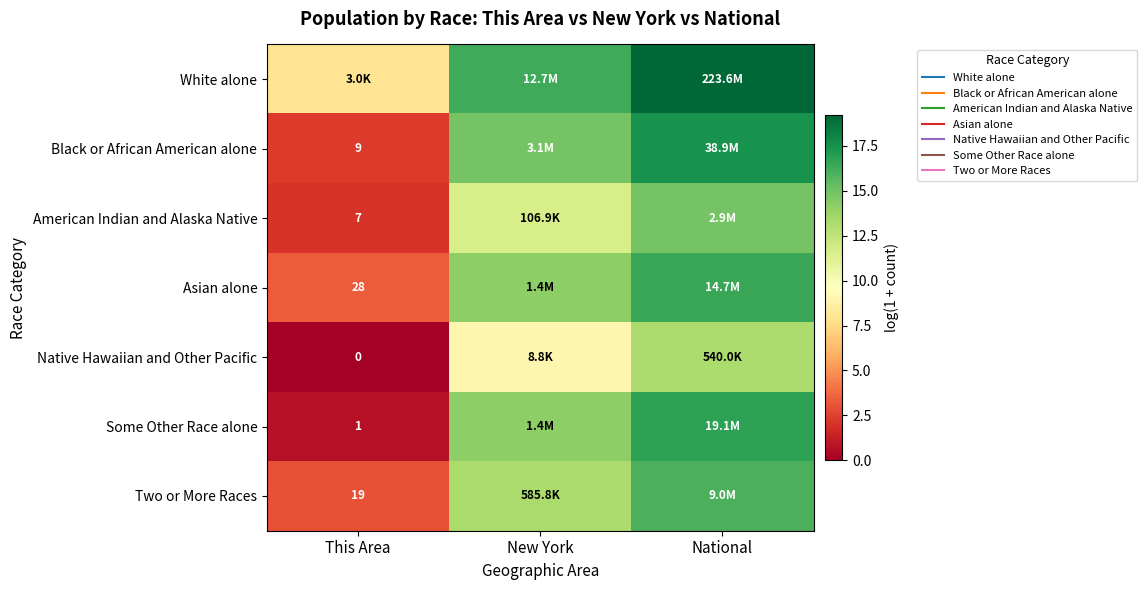

The White alone series shows 16.4 at New York. True or false?

True